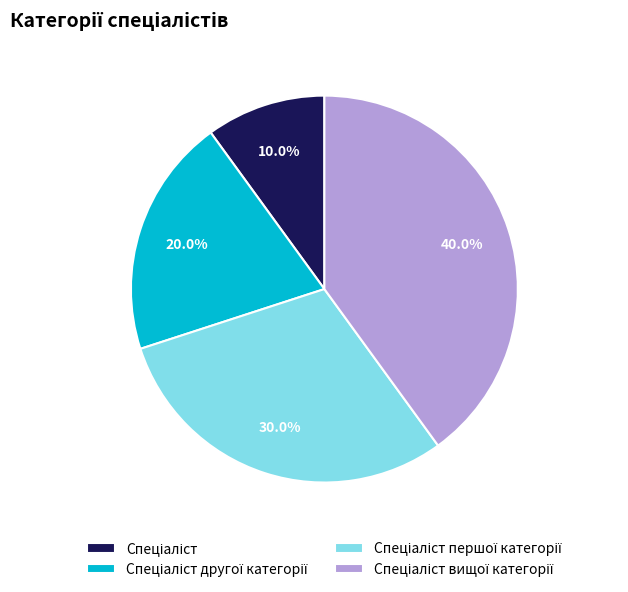

Is there a majority slice in this chart?

No